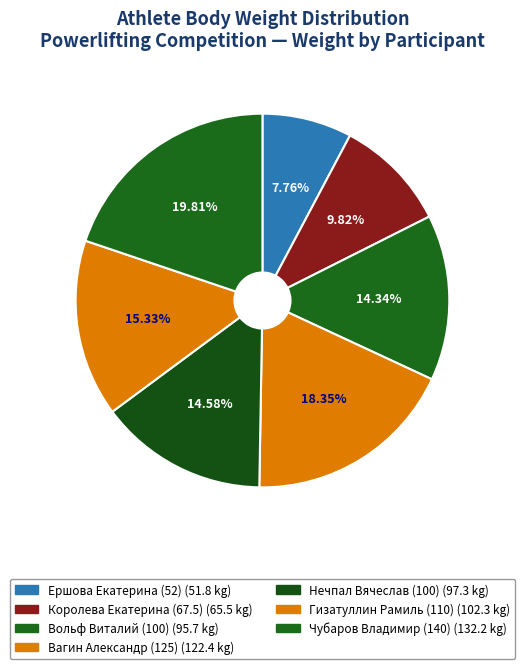

Which slice is the smallest?

Ершова Екатерина (52)